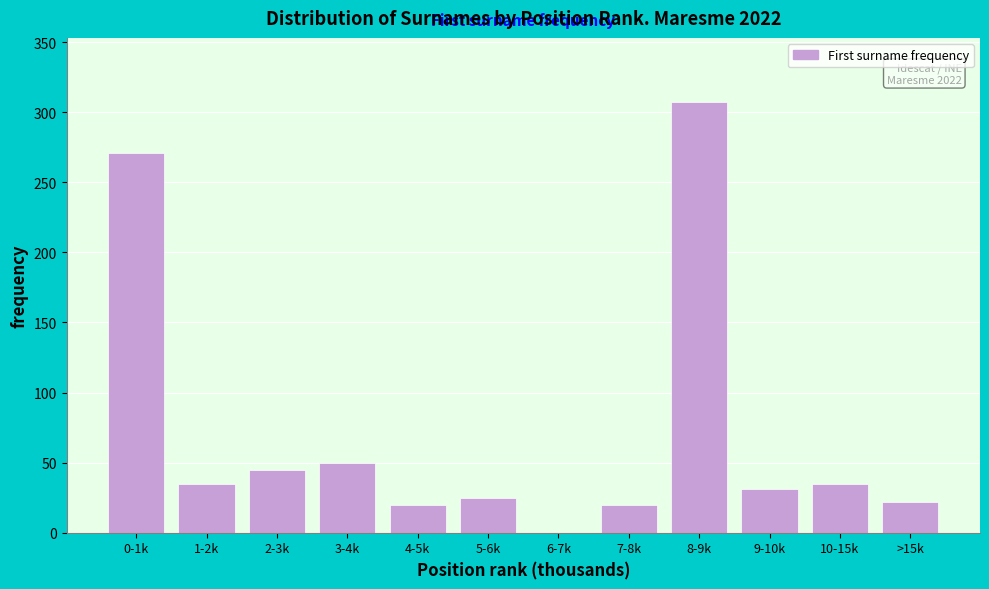

Reading left to right, list all the values displayed in this chart.

0-1k=271	1-2k=35	2-3k=45	3-4k=50	4-5k=20	5-6k=25	6-7k=0	7-8k=20	8-9k=307	9-10k=31	10-15k=35	>15k=22